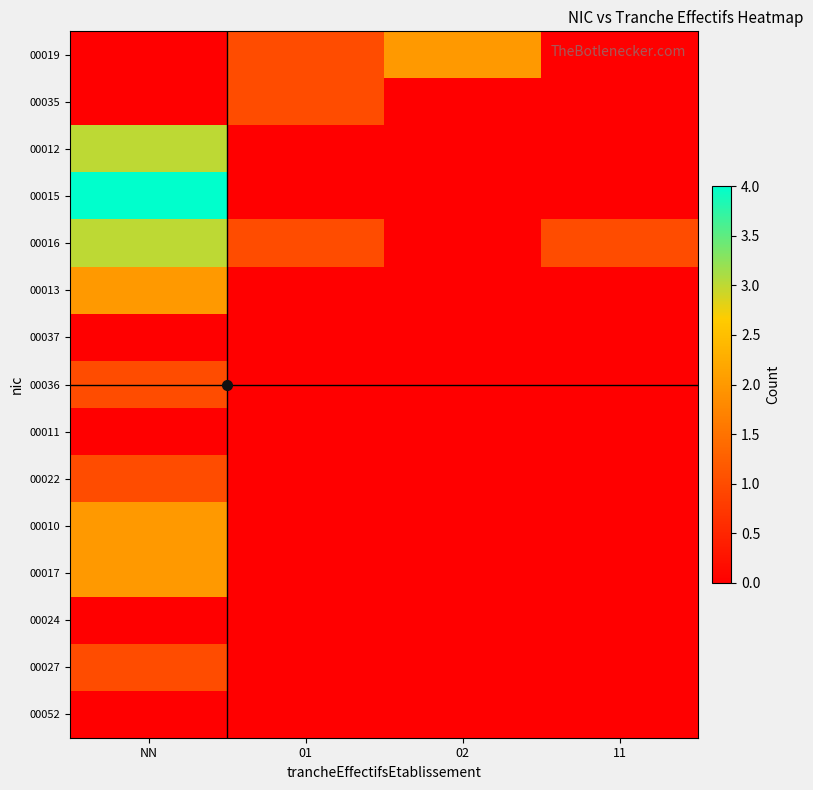

Which series has the largest total across all categories?

00016